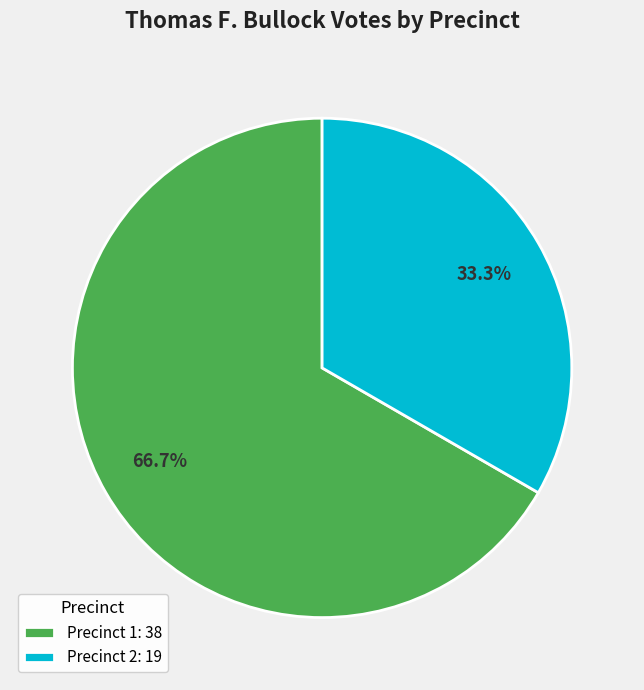

Approximately how many times larger is the value at Precinct 2 compared to Precinct 1?

0.5